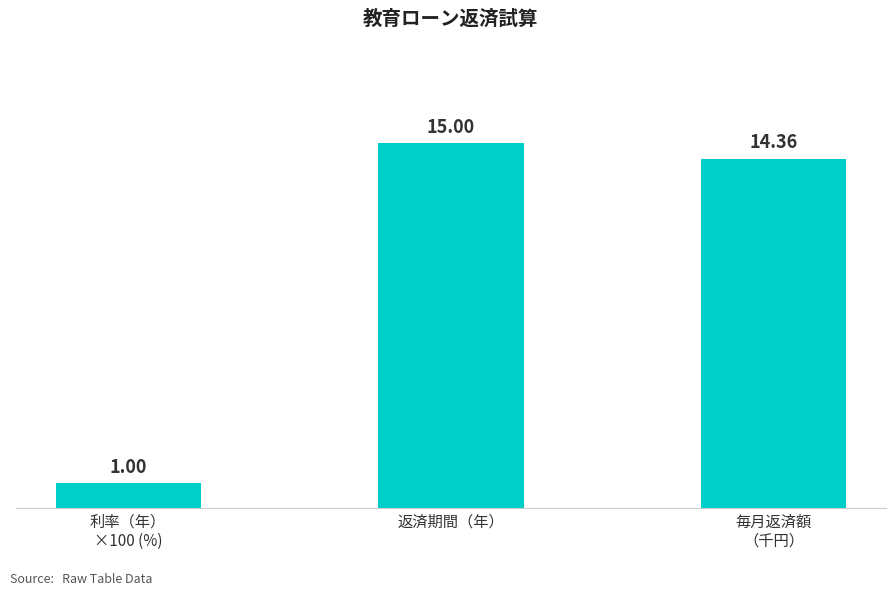

At which label is the value closest to 8?

毎月返済額
（千円）